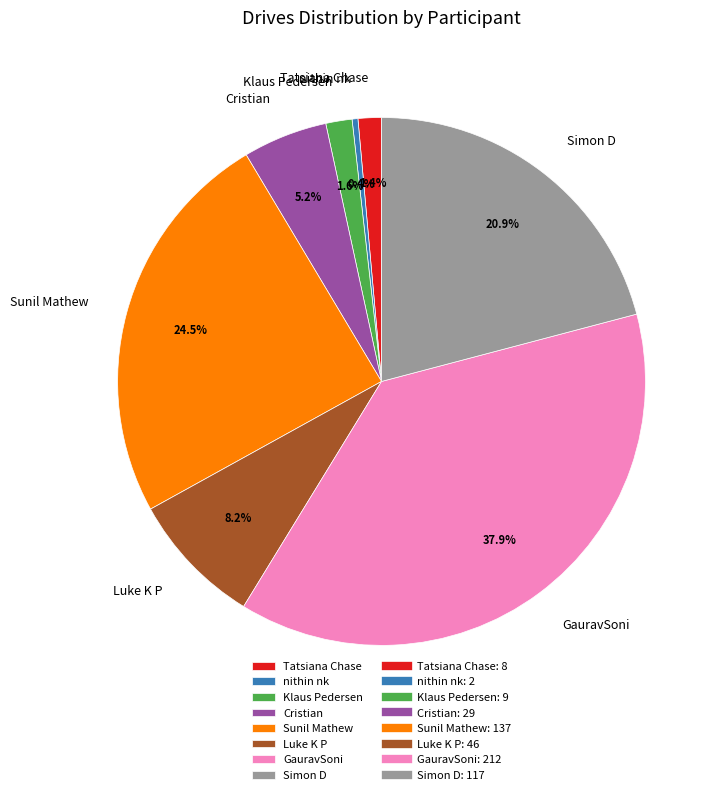

What is the ratio of the value at GauravSoni to the value at nithin nk?

106.0